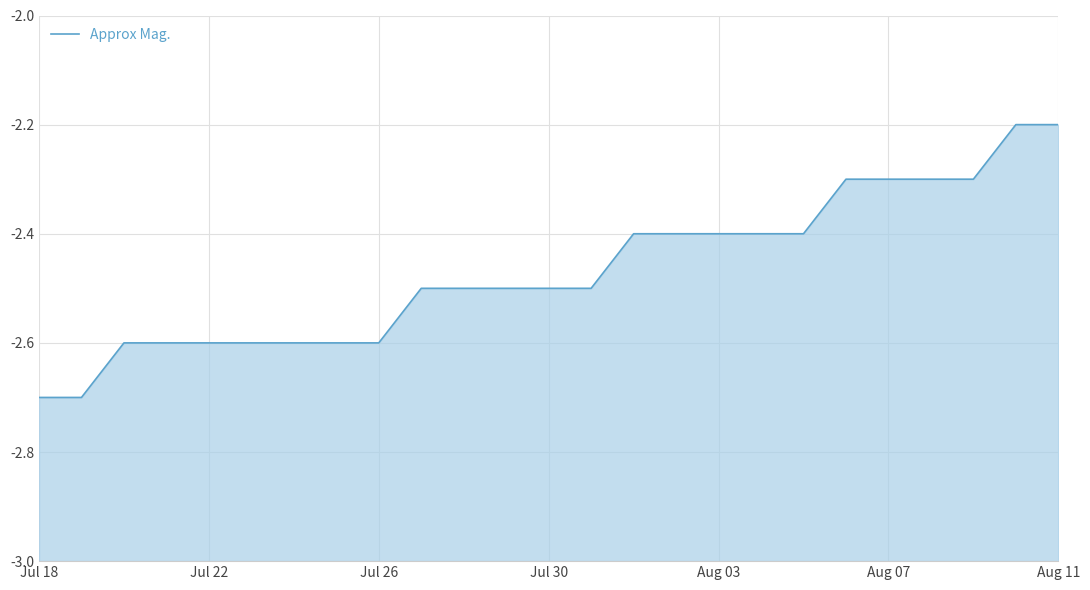

What is the difference between the values at 18 and 23?

0.2